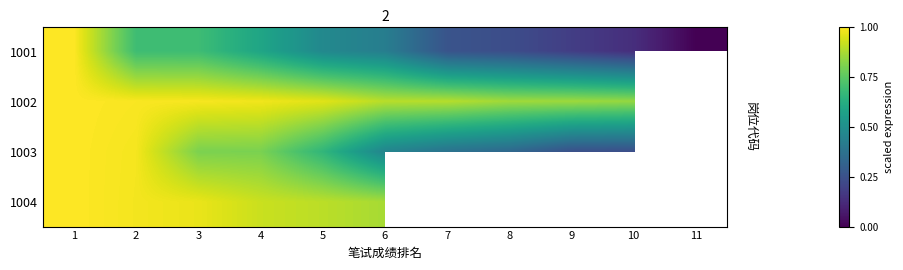

Is the value of 1002 at 4 greater than the value of 1003 at 3?

Yes